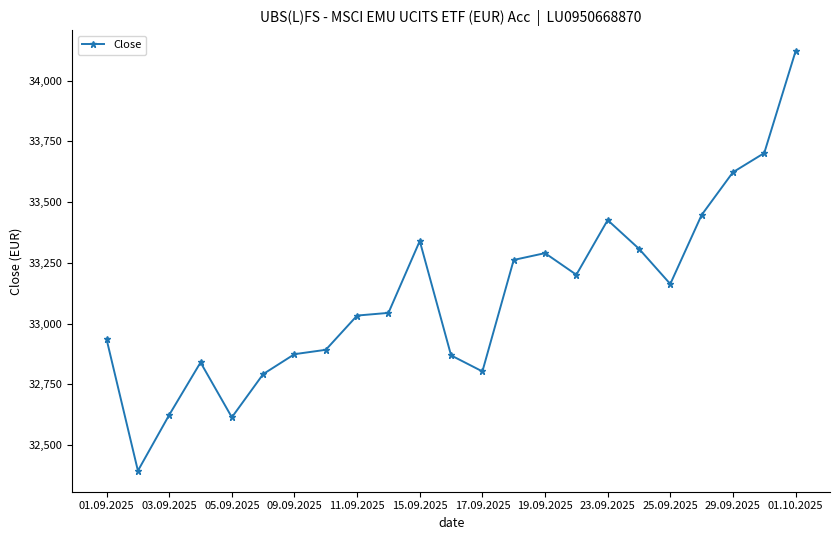

What is the difference between the second highest and minimum values?

1308